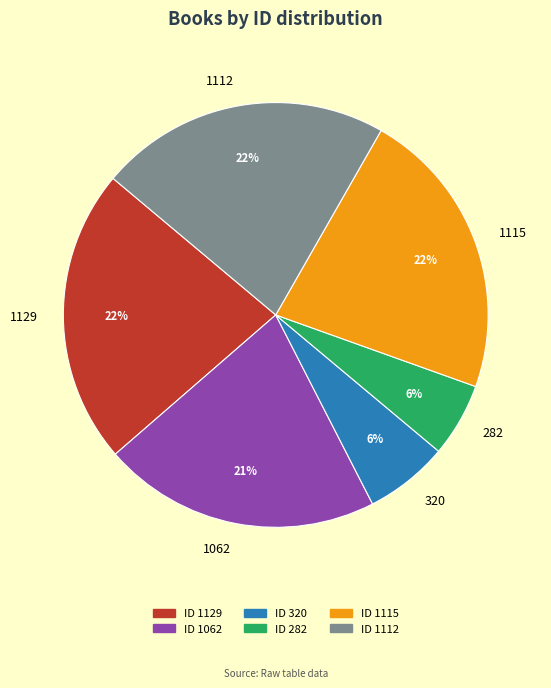

Does any single category account for the majority?

No